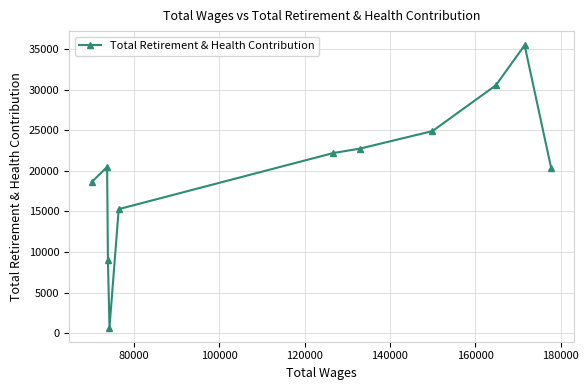

Reading left to right, extract all data points from this chart.

18649	20481	8958	689	15279	22191	22725	24888	30533	35464	20304